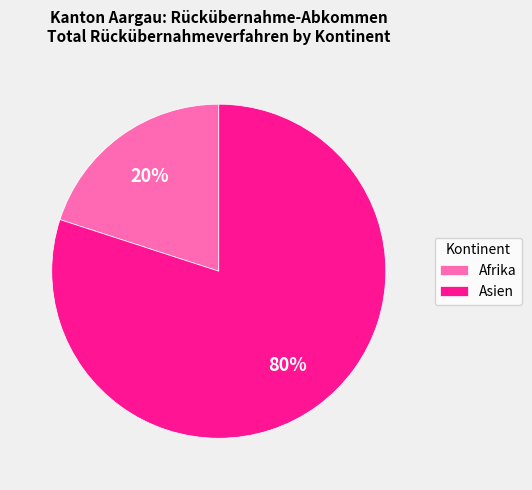

The Afrika slice represents 20% of the pie. True or false?

True